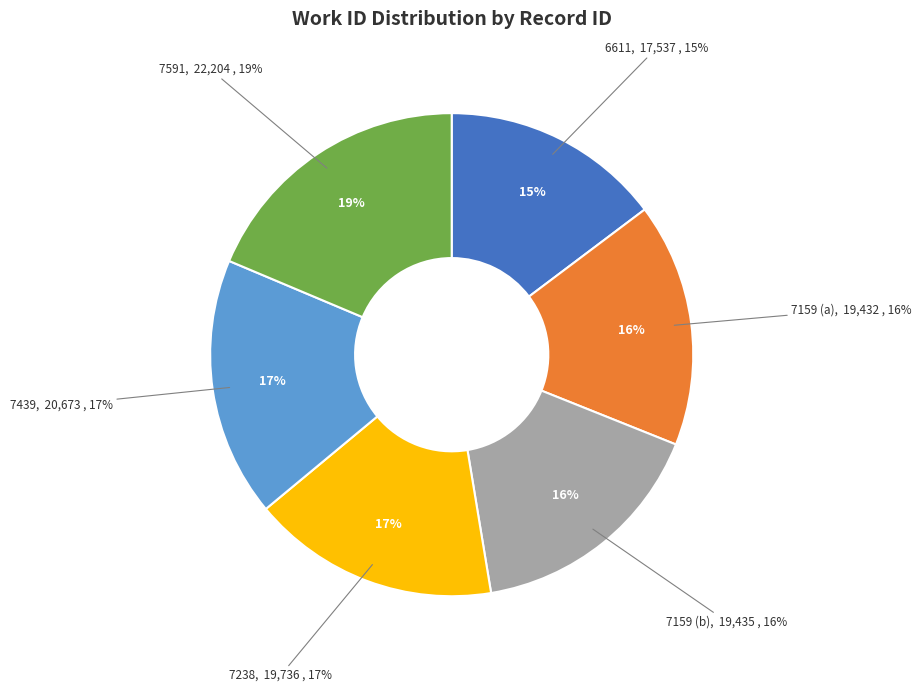

What is the largest slice in the pie chart?

7591